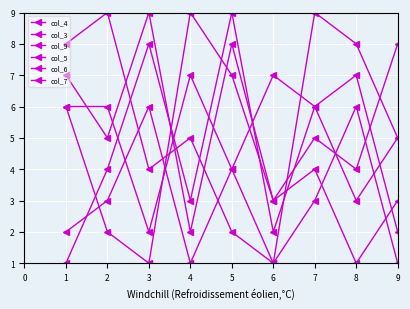

What is the difference between the maximum and second lowest values in the col_6 series?

7